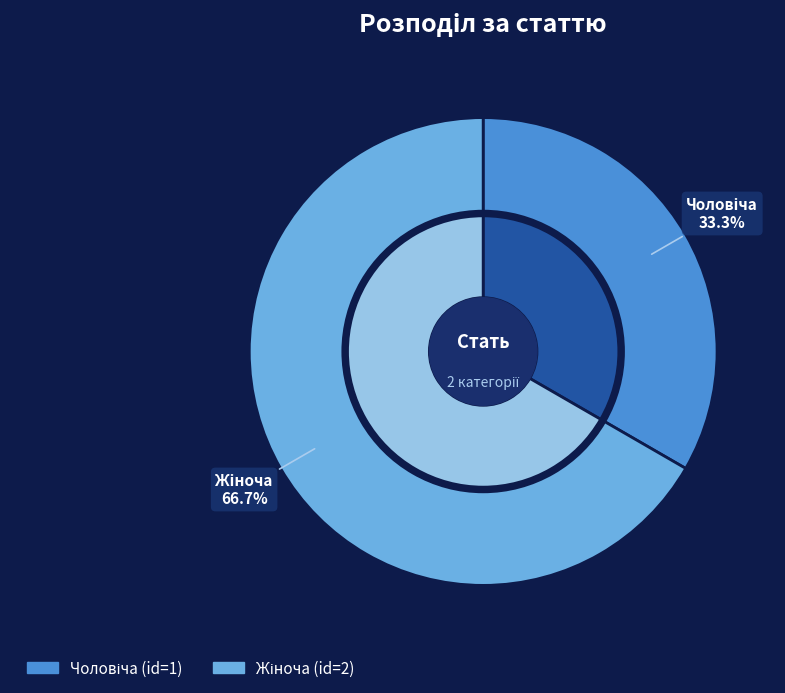

To the nearest percent, what portion does Чоловіча represent?

33%